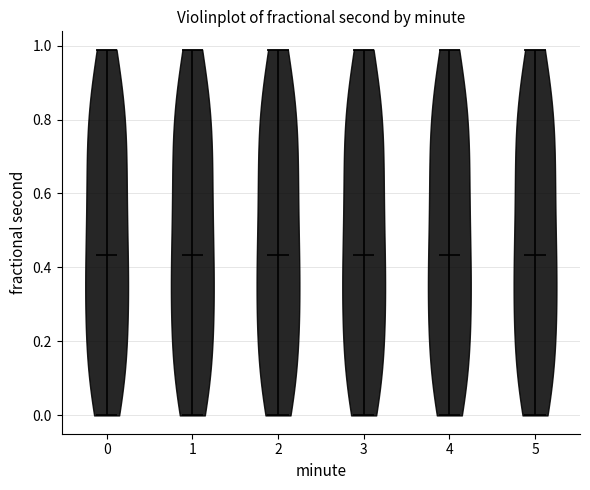

Where does the median line of the violin at x = 1 sit on the y-axis? The values are not printed on the chart, so give them approximately, as read against the axis.

0.44